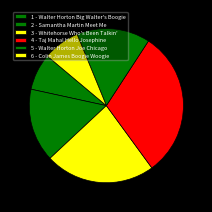

How many slices are in this pie chart?

6